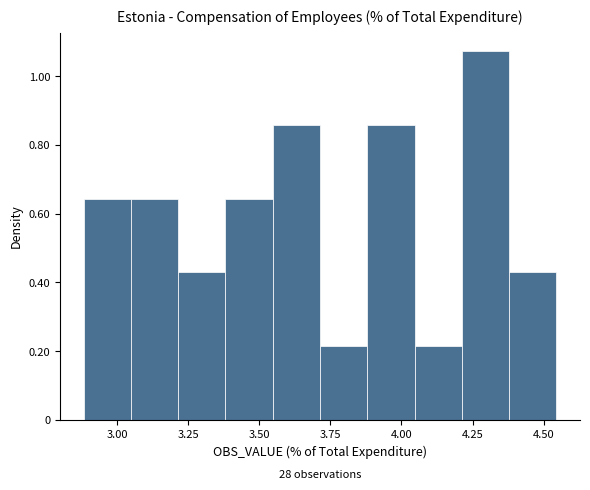

Around what value on the x-axis is the tallest bar? Give the approximate position of its centre, as read against the axis.

4.30